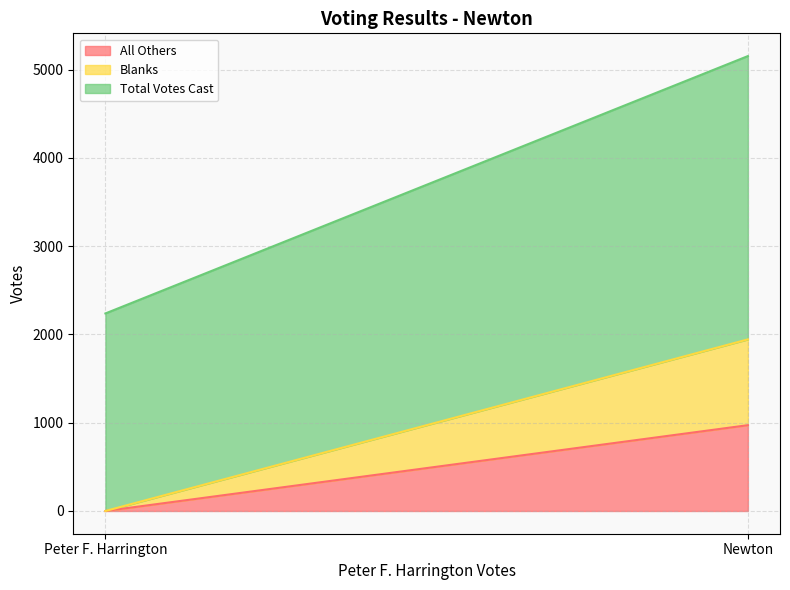

Rank the series by their maximum value, from highest to lowest.

Total Votes Cast, All Others, Blanks